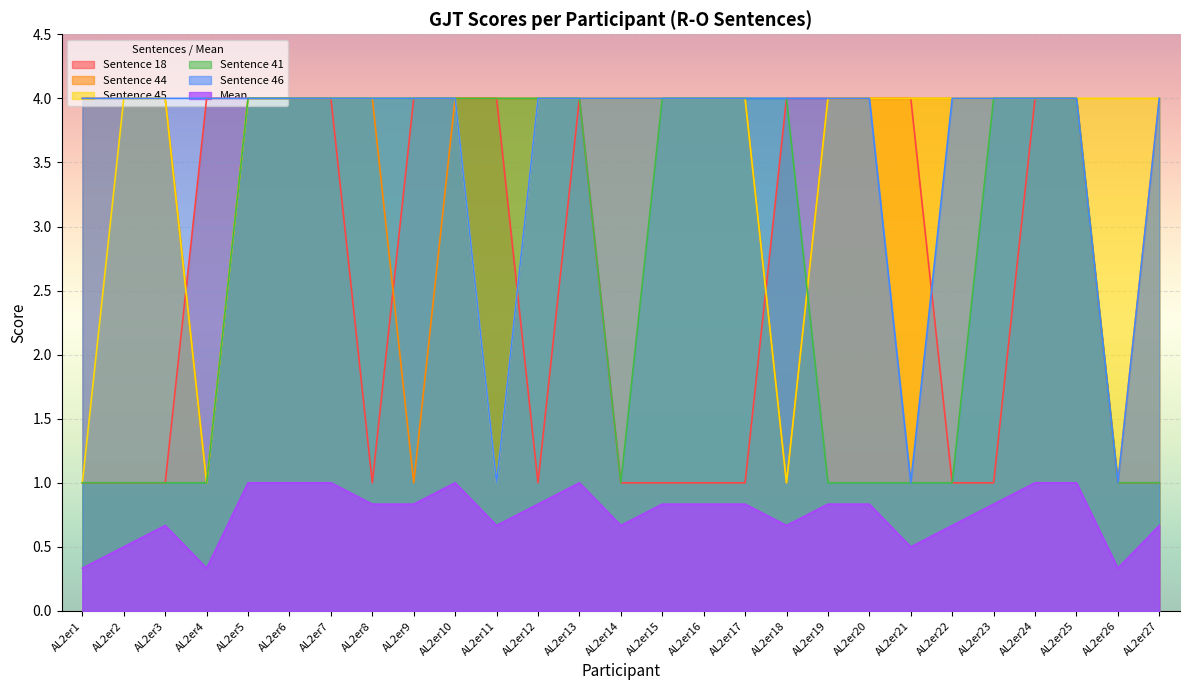

True or false: Mean and Sentence 46 cross at least once.

False